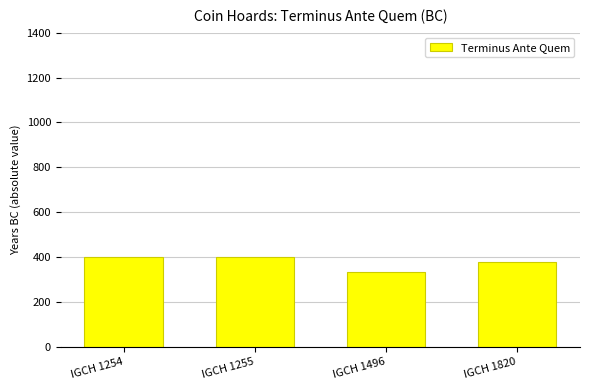

What is the greatest value displayed?

400